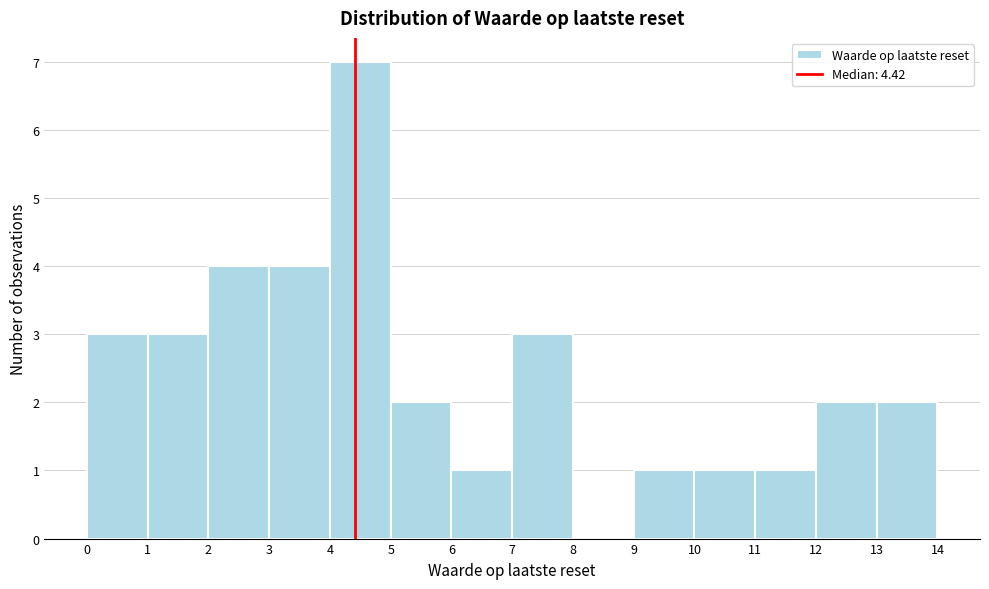

Over which range of the x-axis is the bar tallest?

4 to 5